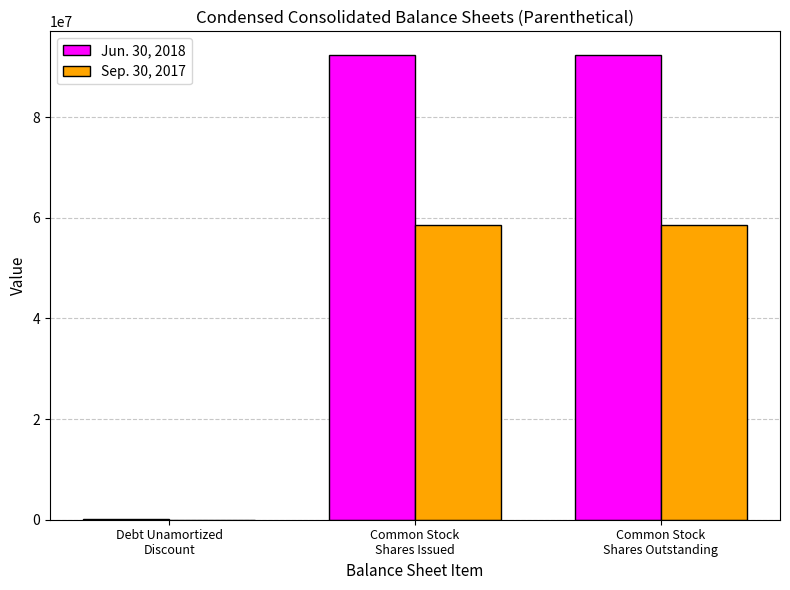

Which series has the largest range (max minus min)?

Jun. 30, 2018